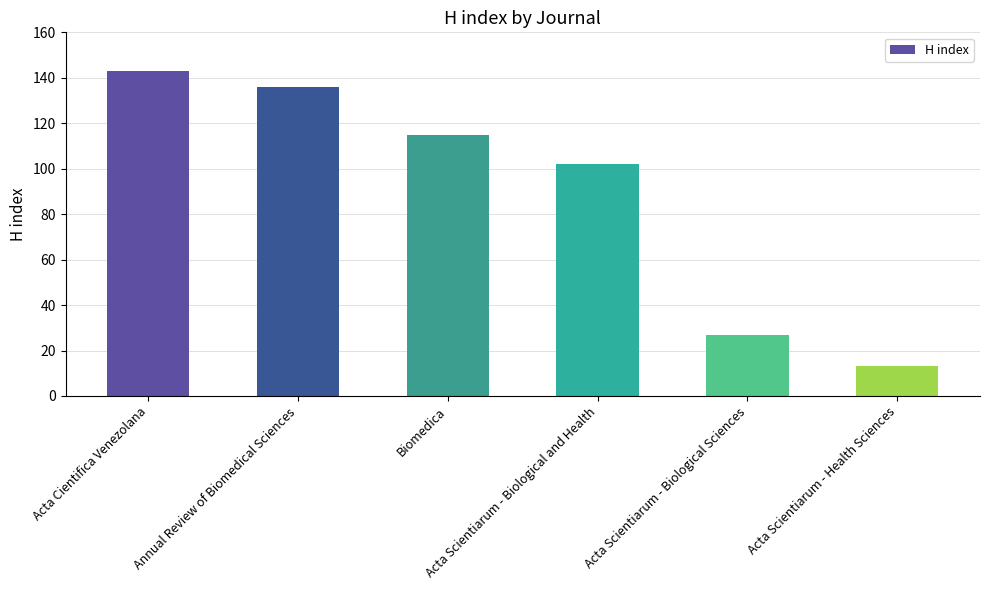

Is it true that the value at Biomedica is 163?

False